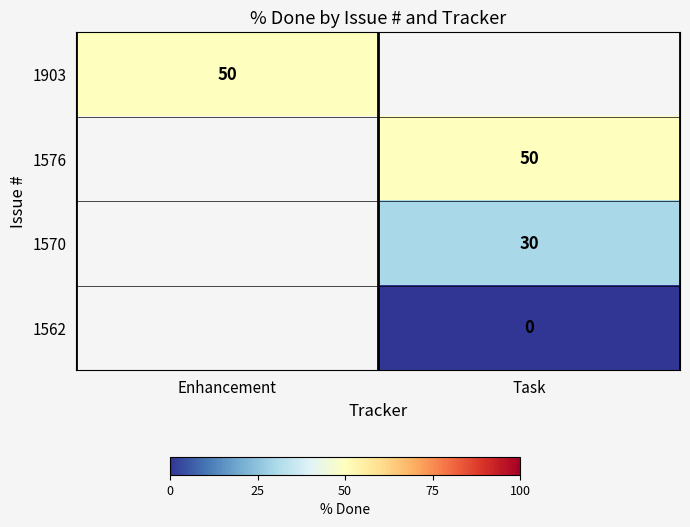

Which has a higher value, Task or Enhancement?

Enhancement